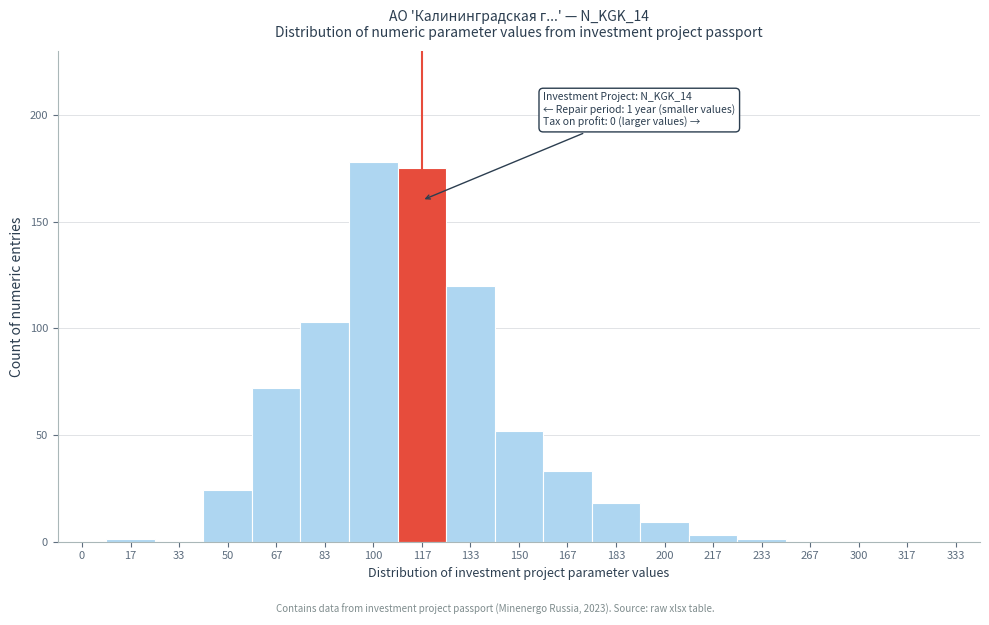

Reading left to right, transcribe all the data shown in this chart.

0=0	17=1	33=0	50=24	67=72	83=103	100=178	117=175	133=120	150=52	167=33	183=18	200=9	217=3	233=1	267=0	300=0	317=0	333=0